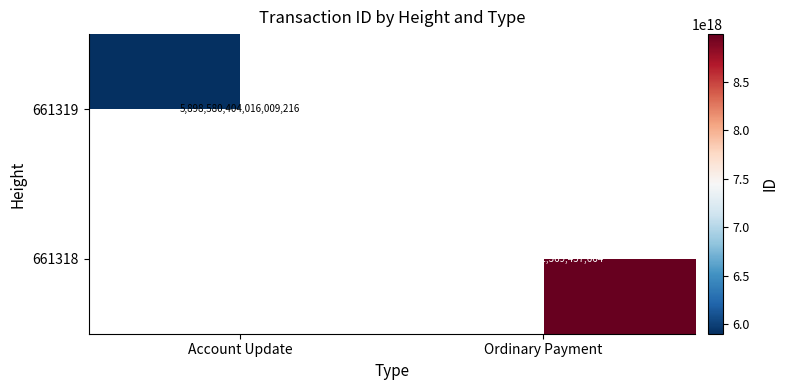

What is the maximum value shown in the chart?

8994968661369457664.0